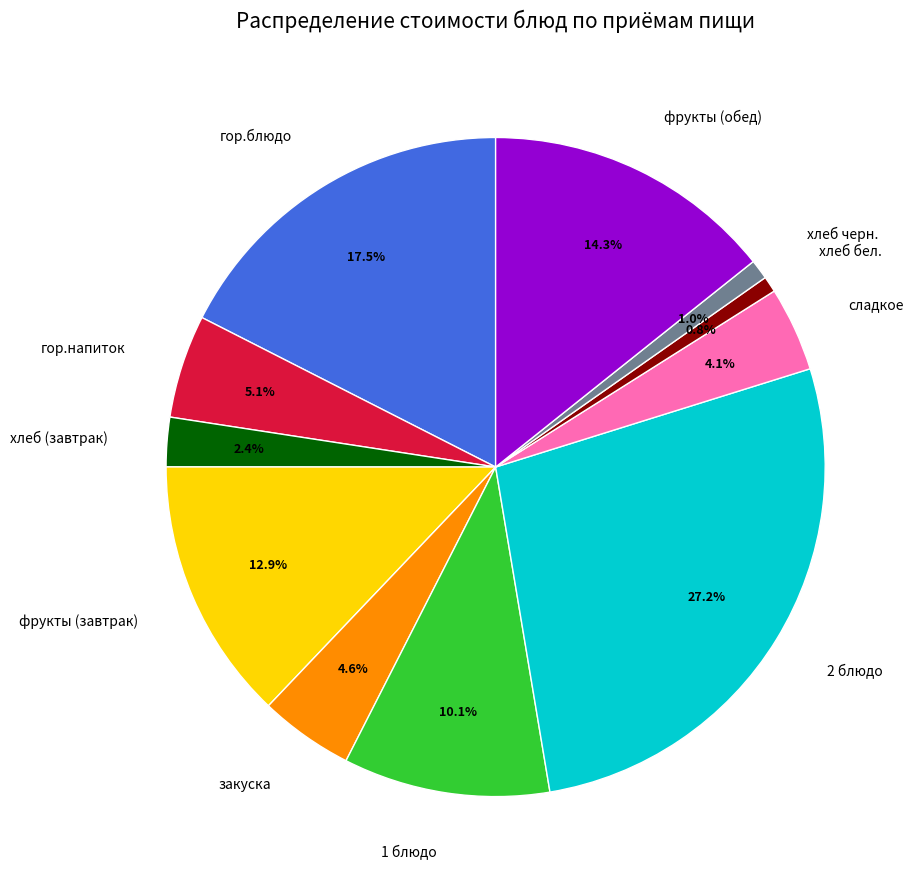

Count the number of slices in the pie.

11